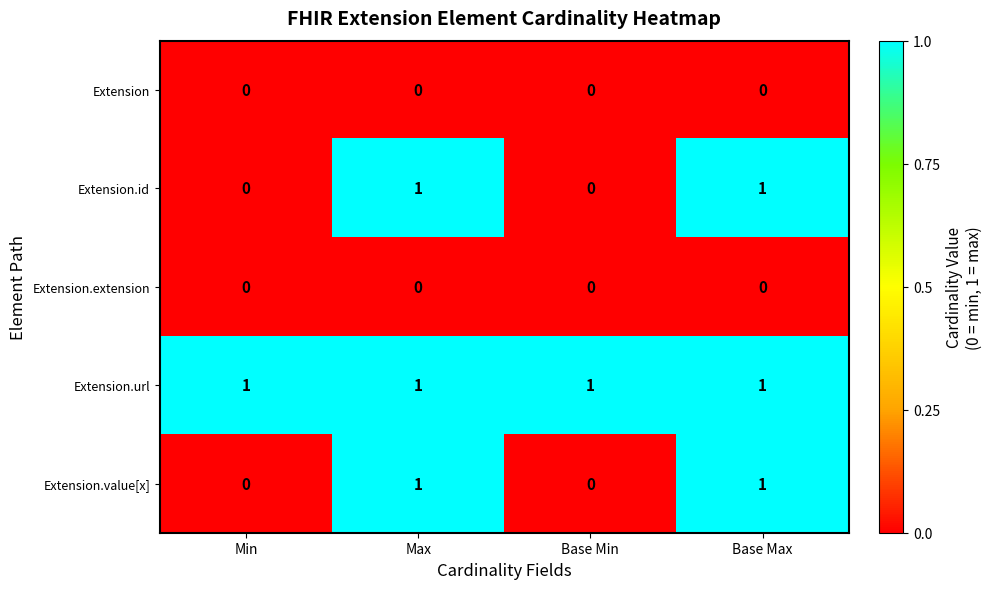

How many data points does each series have?

4